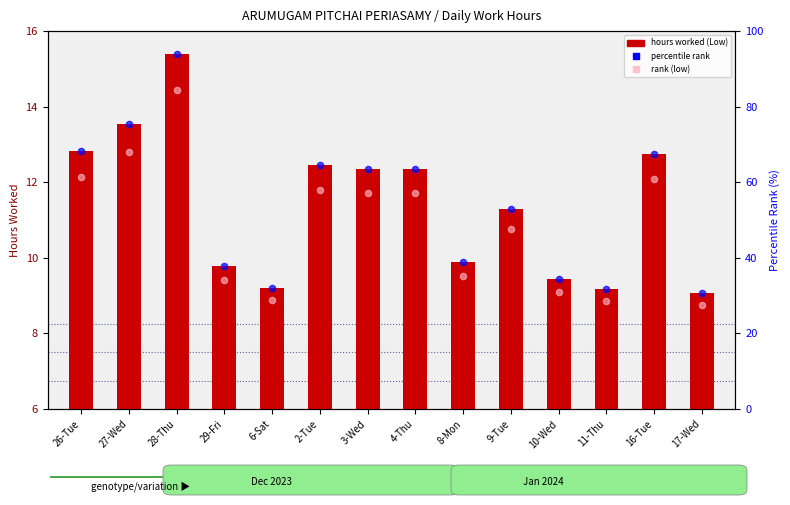

Which series has the largest Y range (max minus min)?

rank